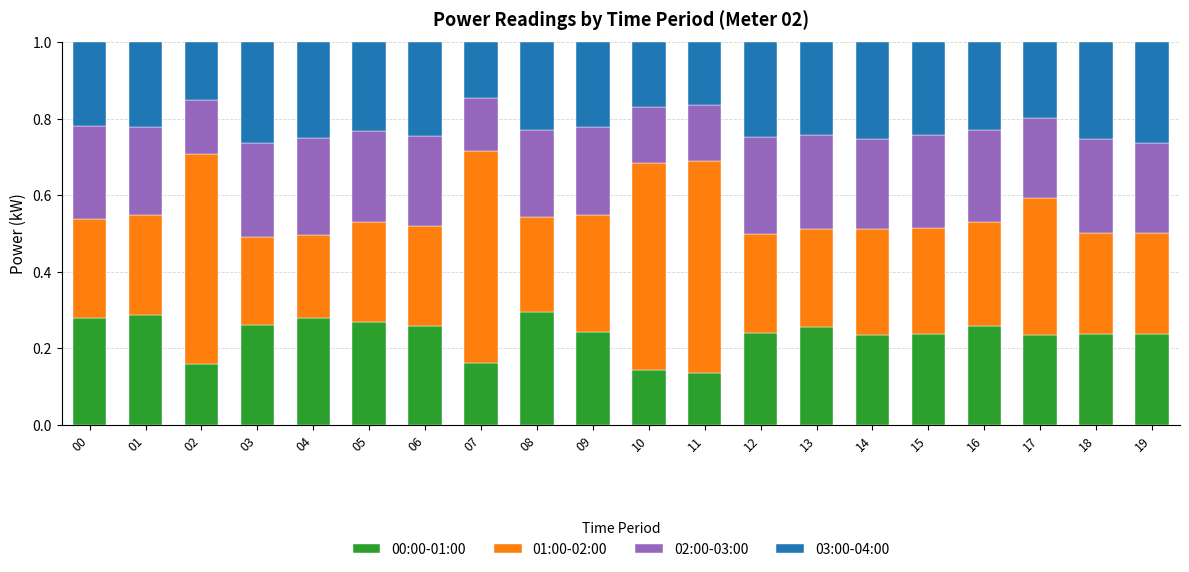

What is the total value across all series at 01?

1.0